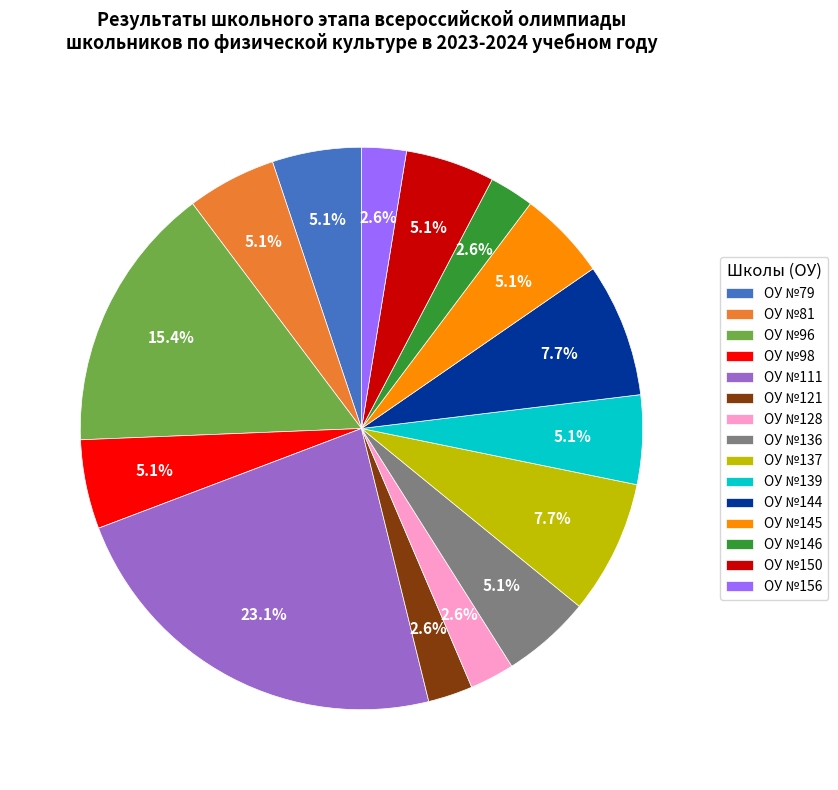

What is the largest slice in the pie chart?

ОУ №111